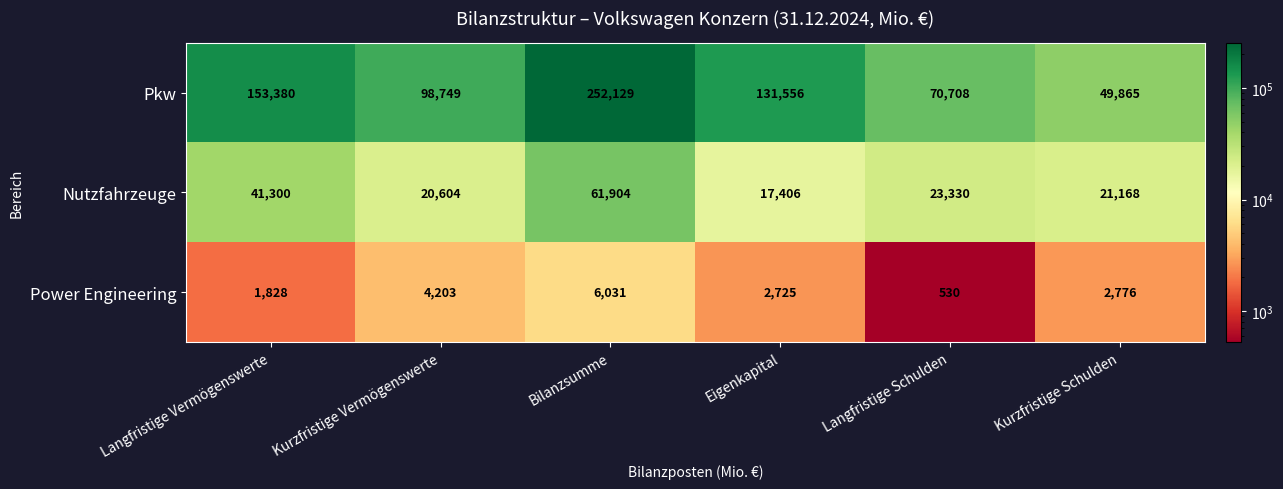

What is the total value across all series at Kurzfristige Schulden?

73809